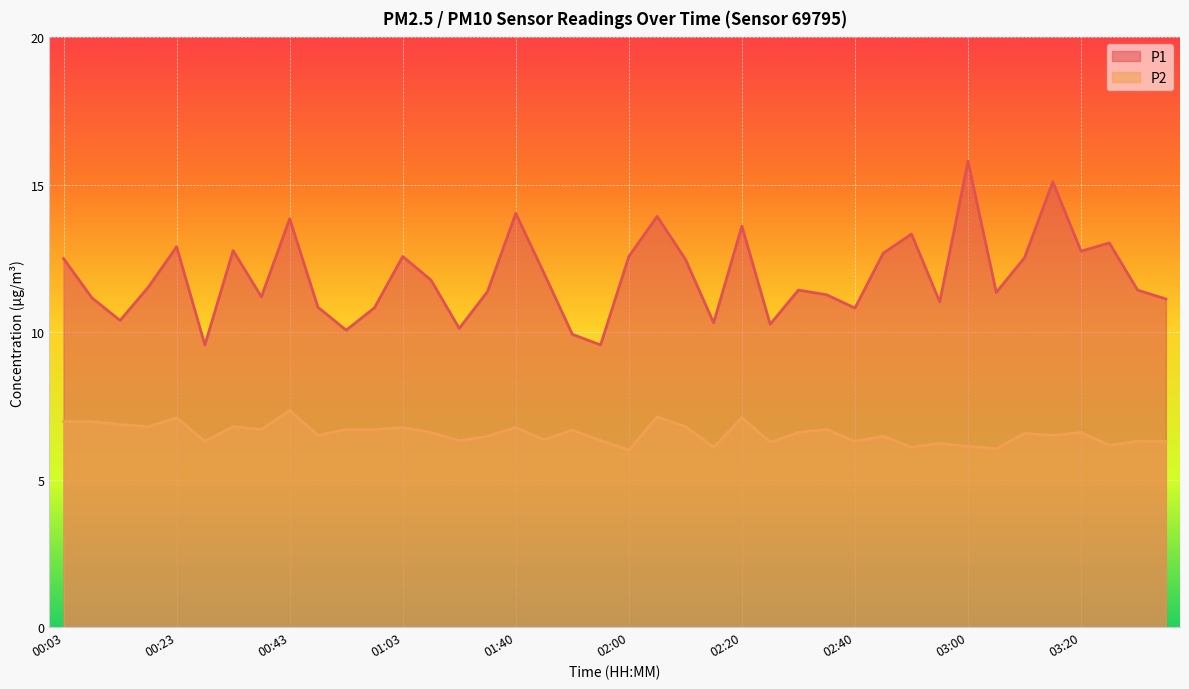

What is the sum of all P1 values?

475.9